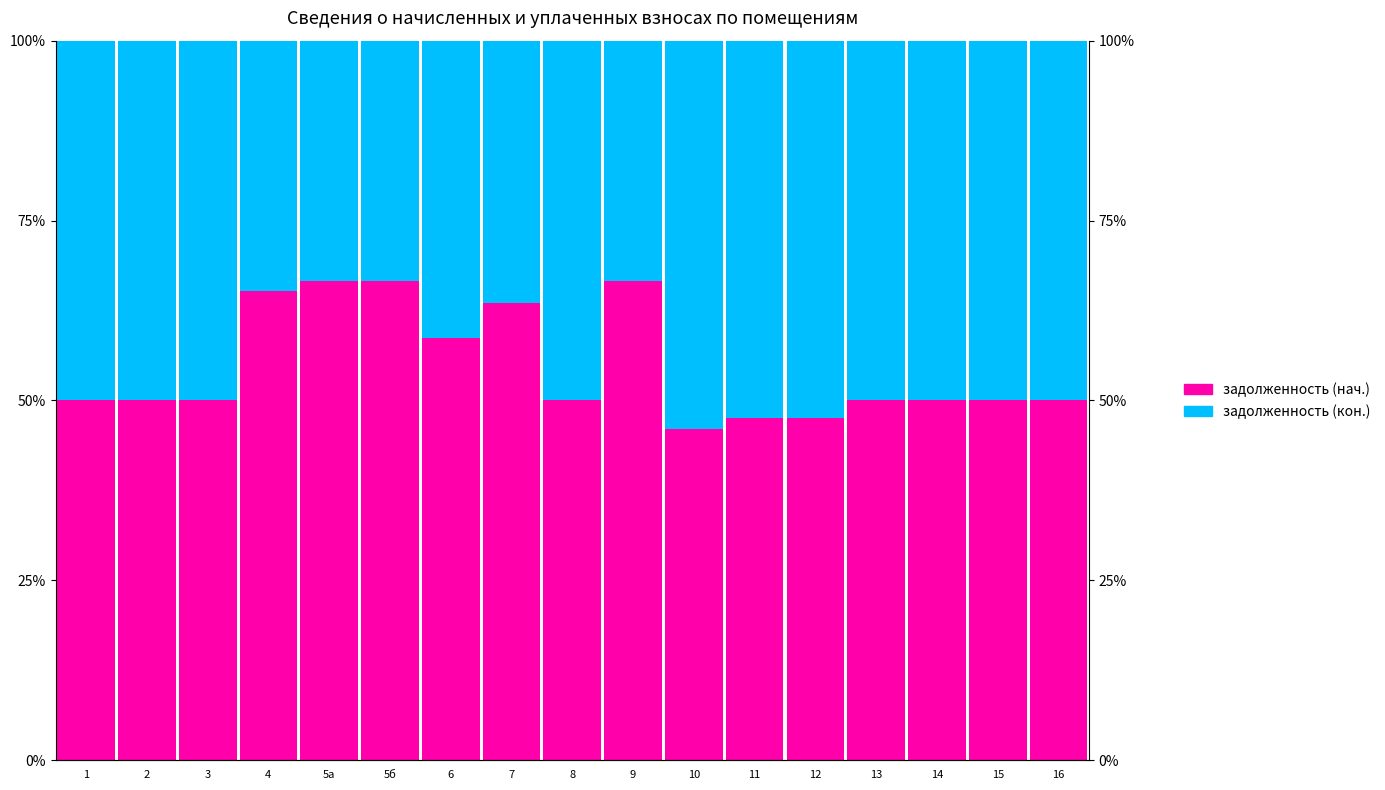

Is the value of задолженность (кон.) at 7 greater than the value of задолженность (нач.) at 1?

No